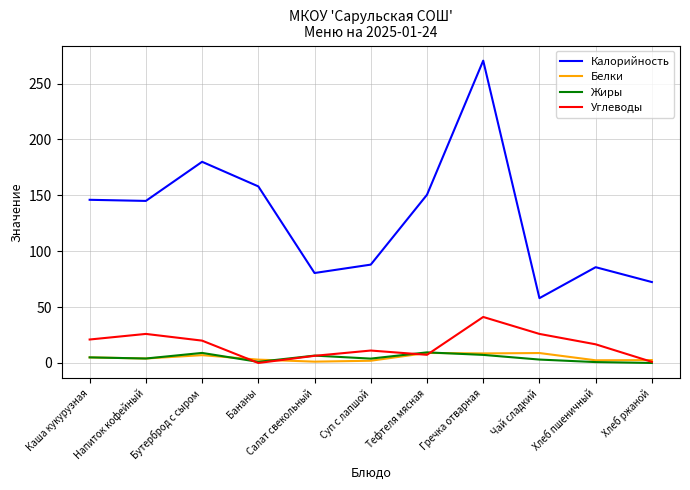

How many distinct data groups are displayed?

4